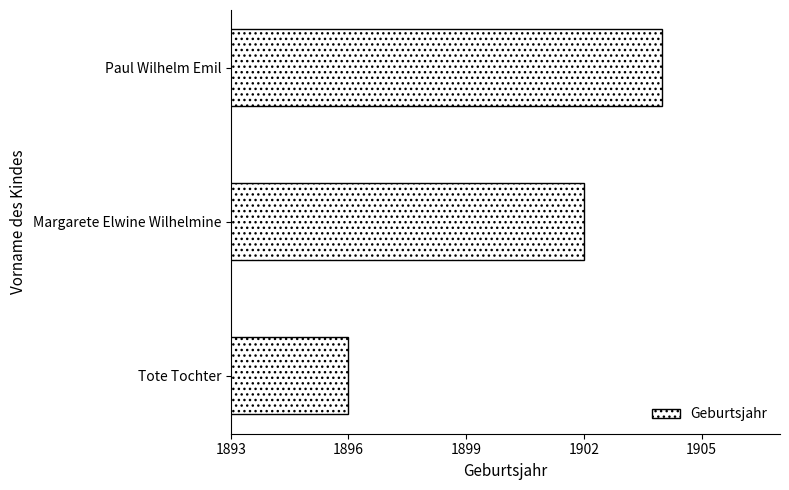

What is the change in value from Tote Tochter to Margarete Elwine Wilhelmine?

+6